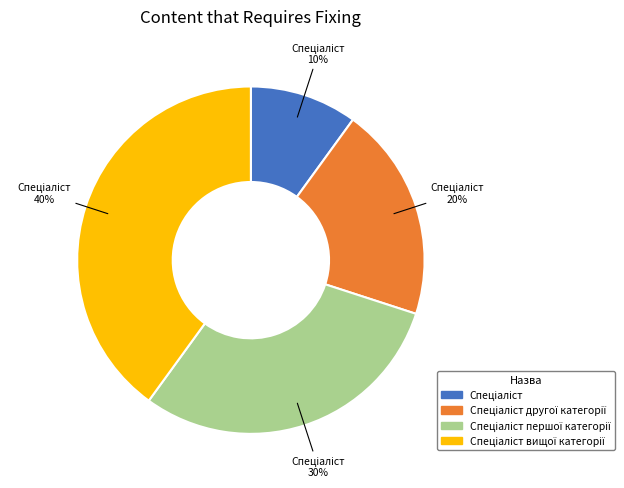

Is there any slice that represents more than half of the pie?

No